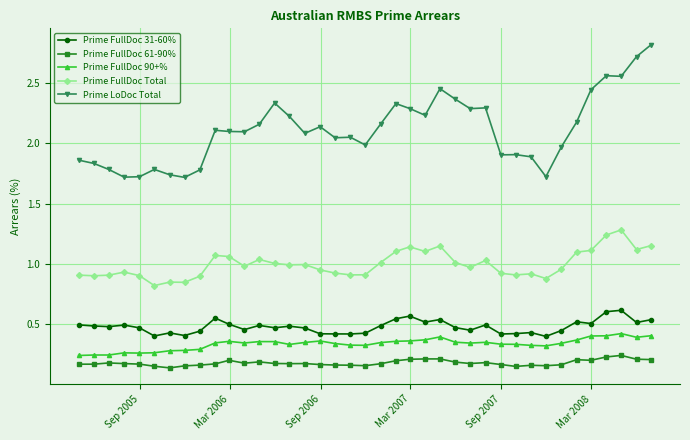

List the series in order of their peak value, lowest first.

Prime FullDoc 61-90%, Prime FullDoc 90+%, Prime FullDoc 31-60%, Prime FullDoc Total, Prime LoDoc Total